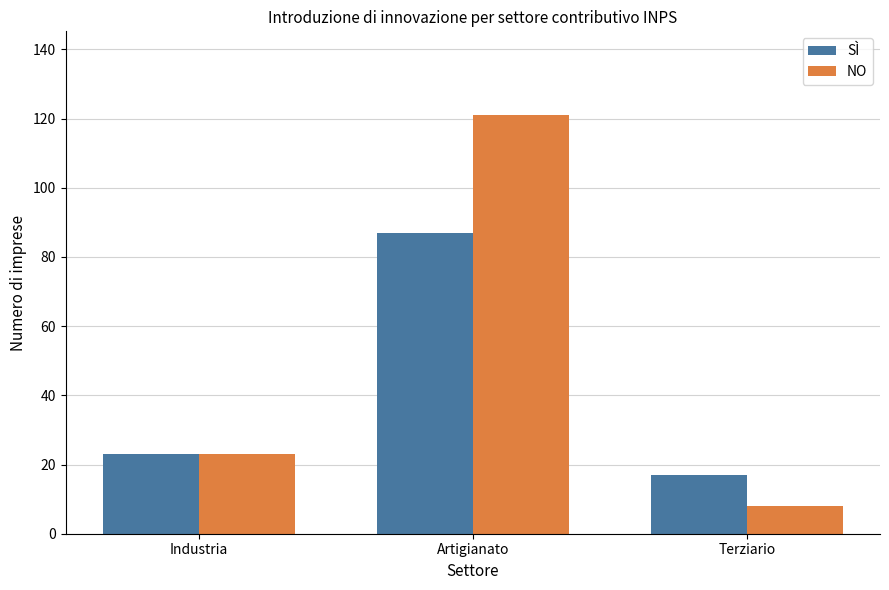

What is the difference between the NO values at Terziario and Industria?

15